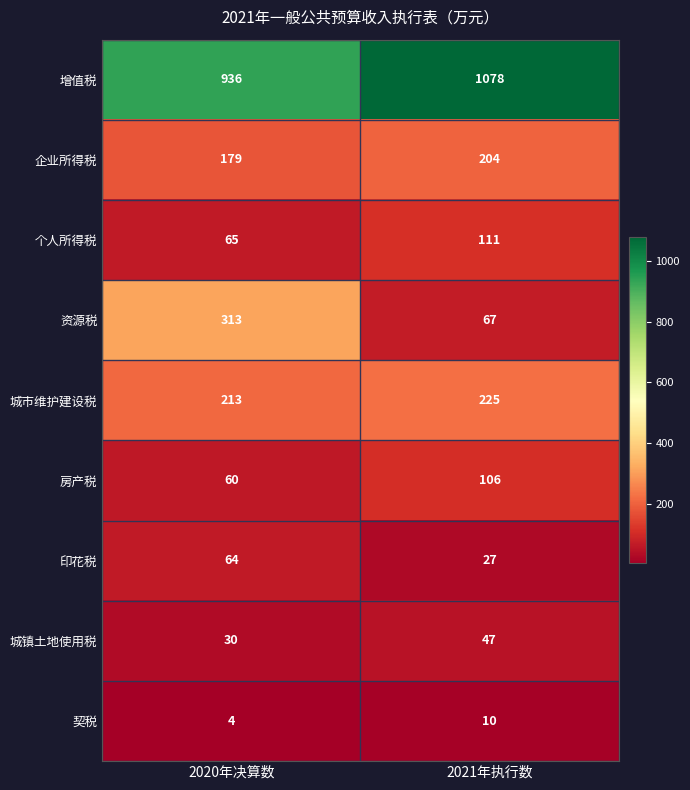

Which series has the largest total across all categories?

增值税